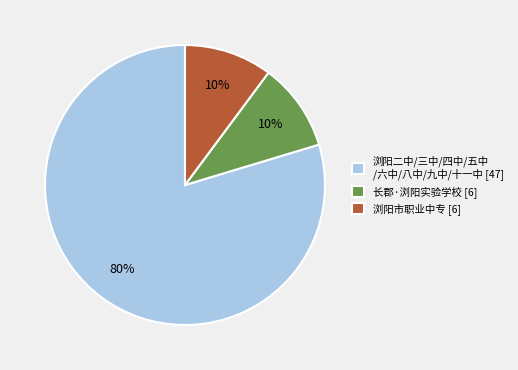

How many slices are in this pie chart?

3